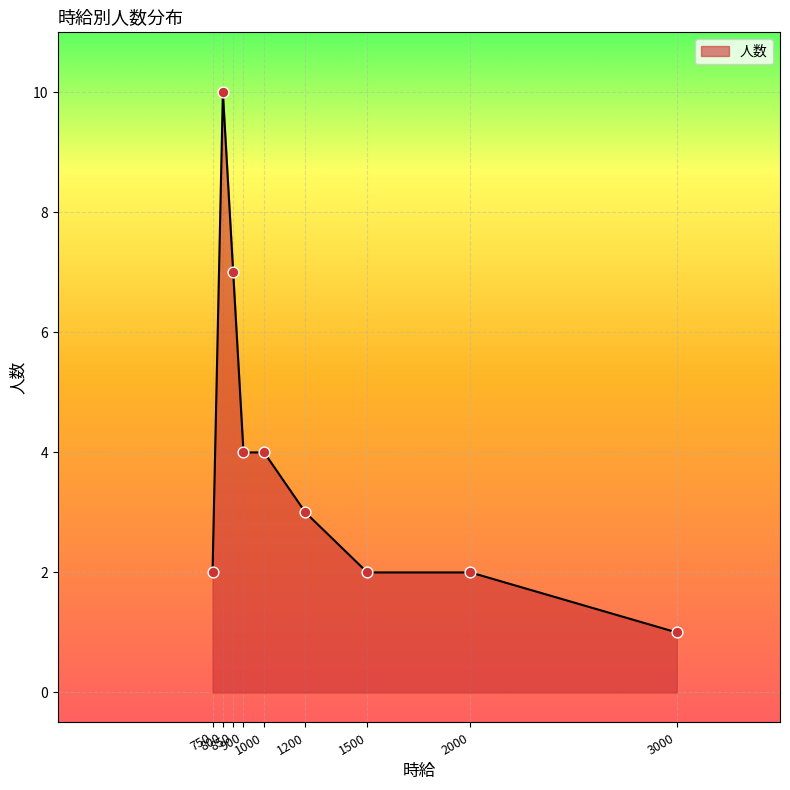

Approximately how many times larger is the value at 1500 compared to 800?

0.2